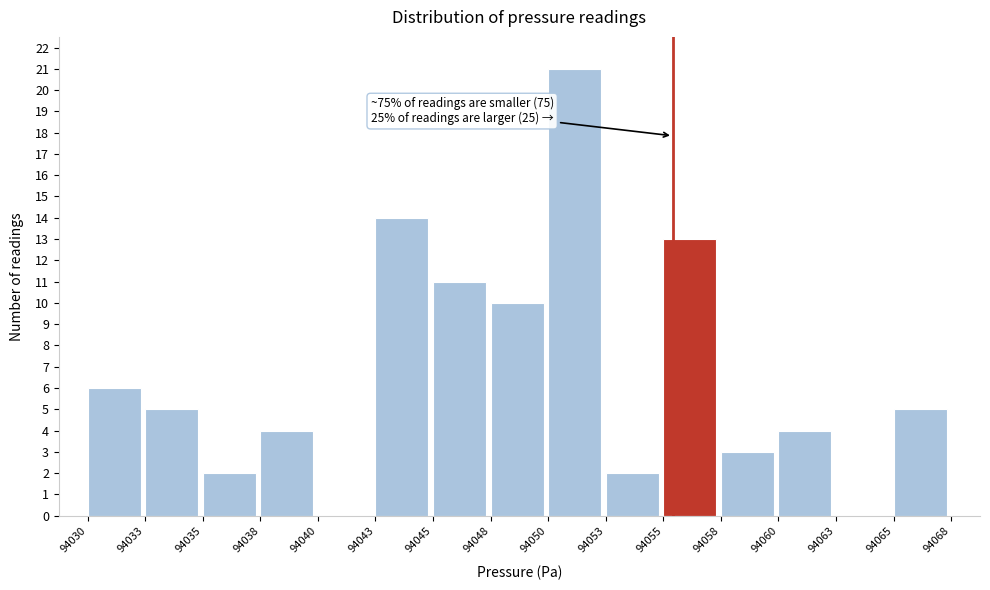

Reading left to right, extract all data points from this chart.

94030=6	94033=5	94035=2	94038=4	94040=0	94043=14	94045=11	94048=10	94050=21	94053=2	94055=13	94058=3	94060=4	94063=0	94065=5